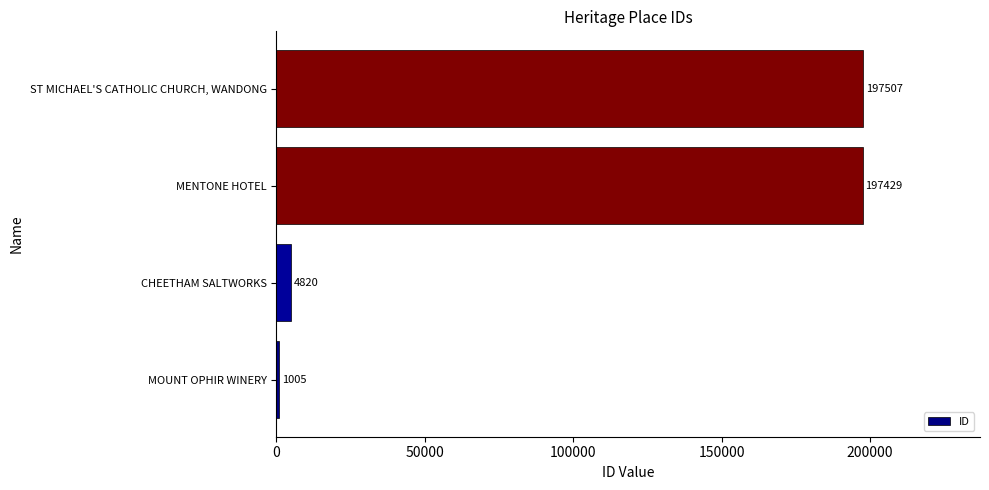

Rank the categories by value from highest to lowest.

ST MICHAEL'S CATHOLIC CHURCH, WANDONG, MENTONE HOTEL, CHEETHAM SALTWORKS, MOUNT OPHIR WINERY